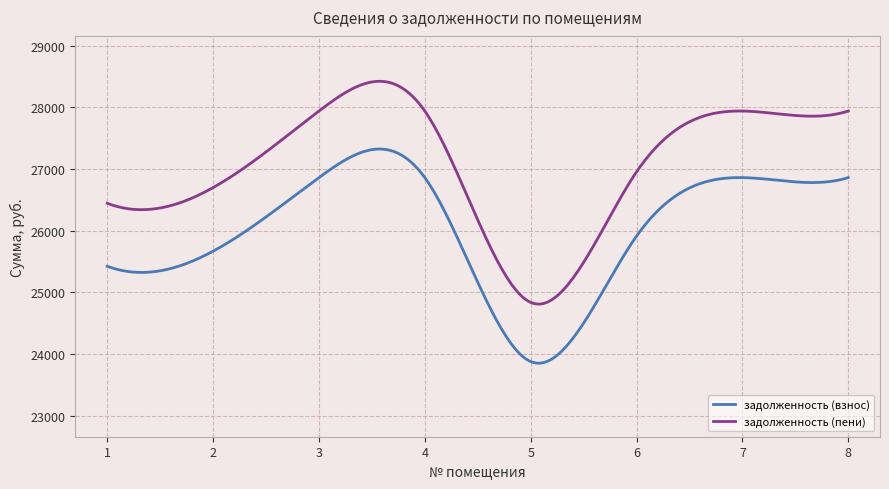

What is the difference between the maximum and minimum values in the задолженность (взнос) series?

3474.7